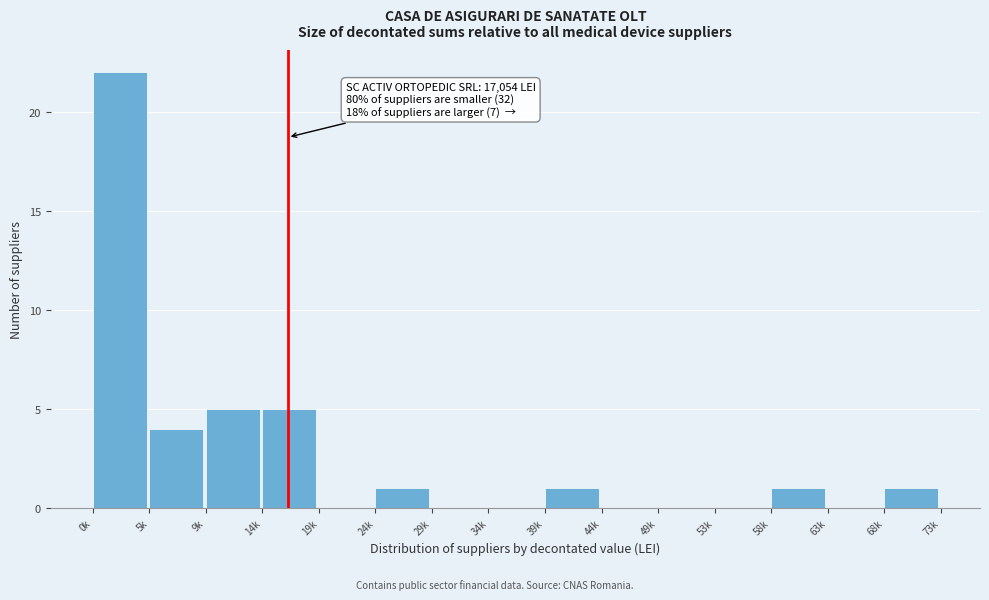

Reading left to right, transcribe all the data shown in this chart.

0k=22	5k=4	9k=5	14k=5	19k=0	24k=1	29k=0	34k=0	39k=1	44k=0	49k=0	53k=0	58k=1	63k=0	68k=1